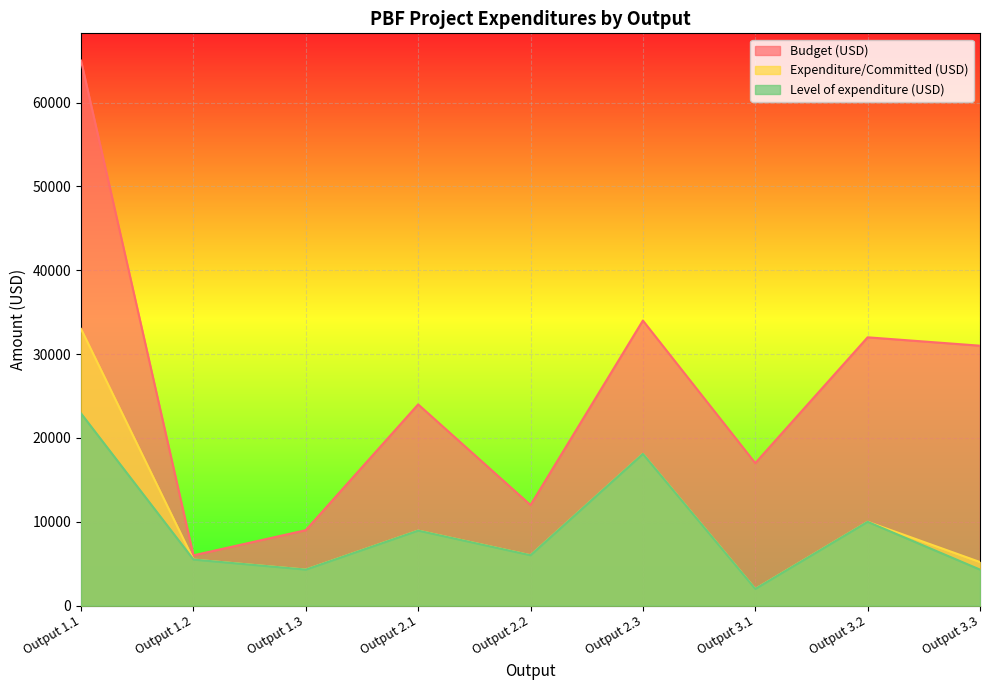

At which category does Expenditure/Committed (USD) reach its first local valley?

Output 1.3